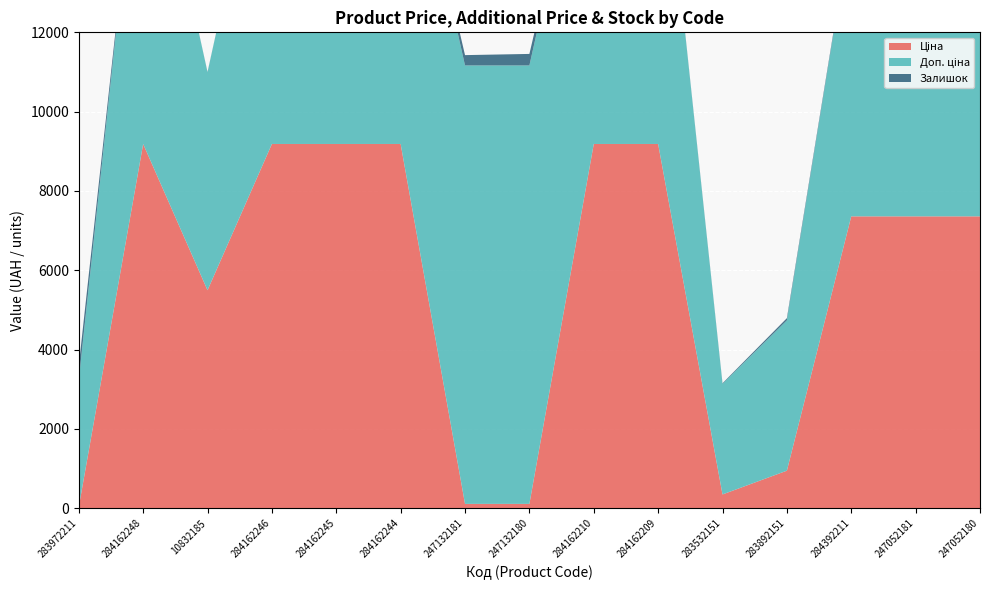

Reading left to right, transcribe all the data shown in this chart.

Ціна: 32.0	9185.1	5497.3	9185.1	9185.1	9185.1	110.5	110.5	9185.1	9185.1	348.6	947.6	7360.2	7360.2	7360.2
Доп. ціна: 3205.0	9185.1	5497.3	9185.1	9185.1	9185.1	11055.0	11055.0	9185.1	9185.1	2789.2	3790.3	7360.2	7360.2	7360.2
Залишок: 360.0	0.0	7.0	0.0	11.0	9.0	260.0	290.0	23.0	17.0	15.0	55.0	45.0	20.0	21.0